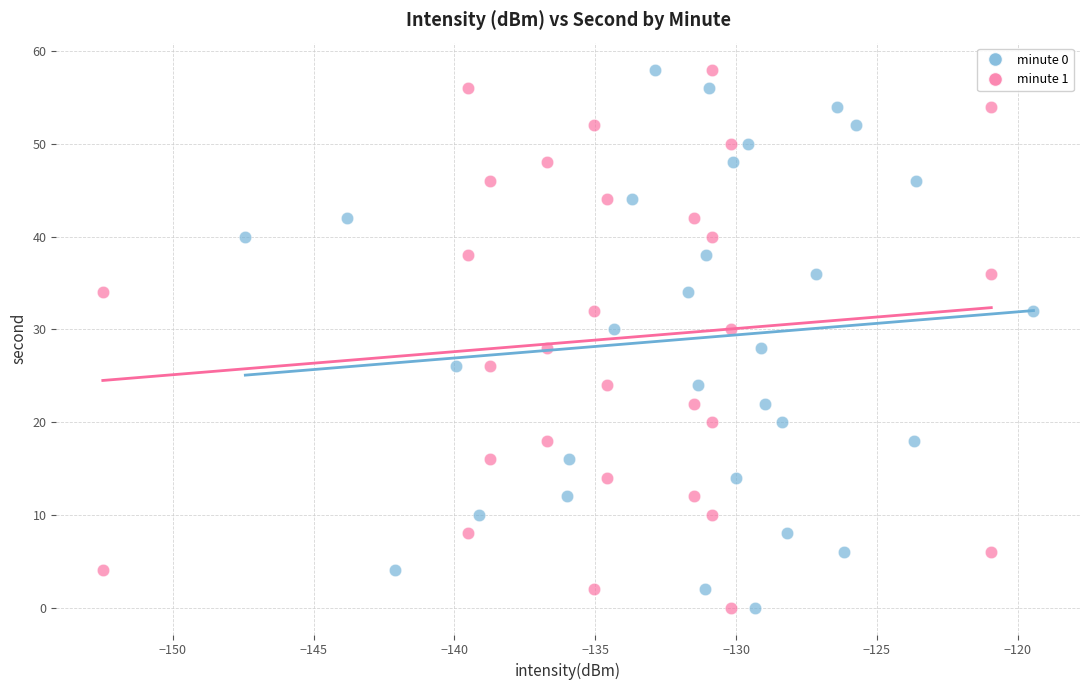

What are all the series names shown in the legend?

minute 0, minute 1